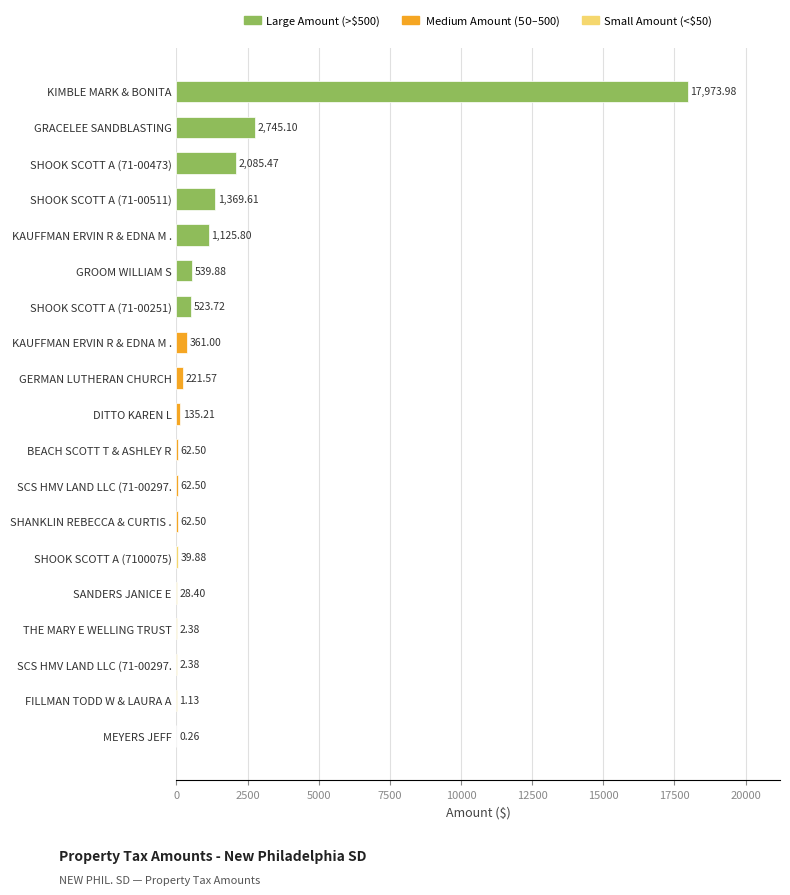

Are the bars horizontal?

Yes